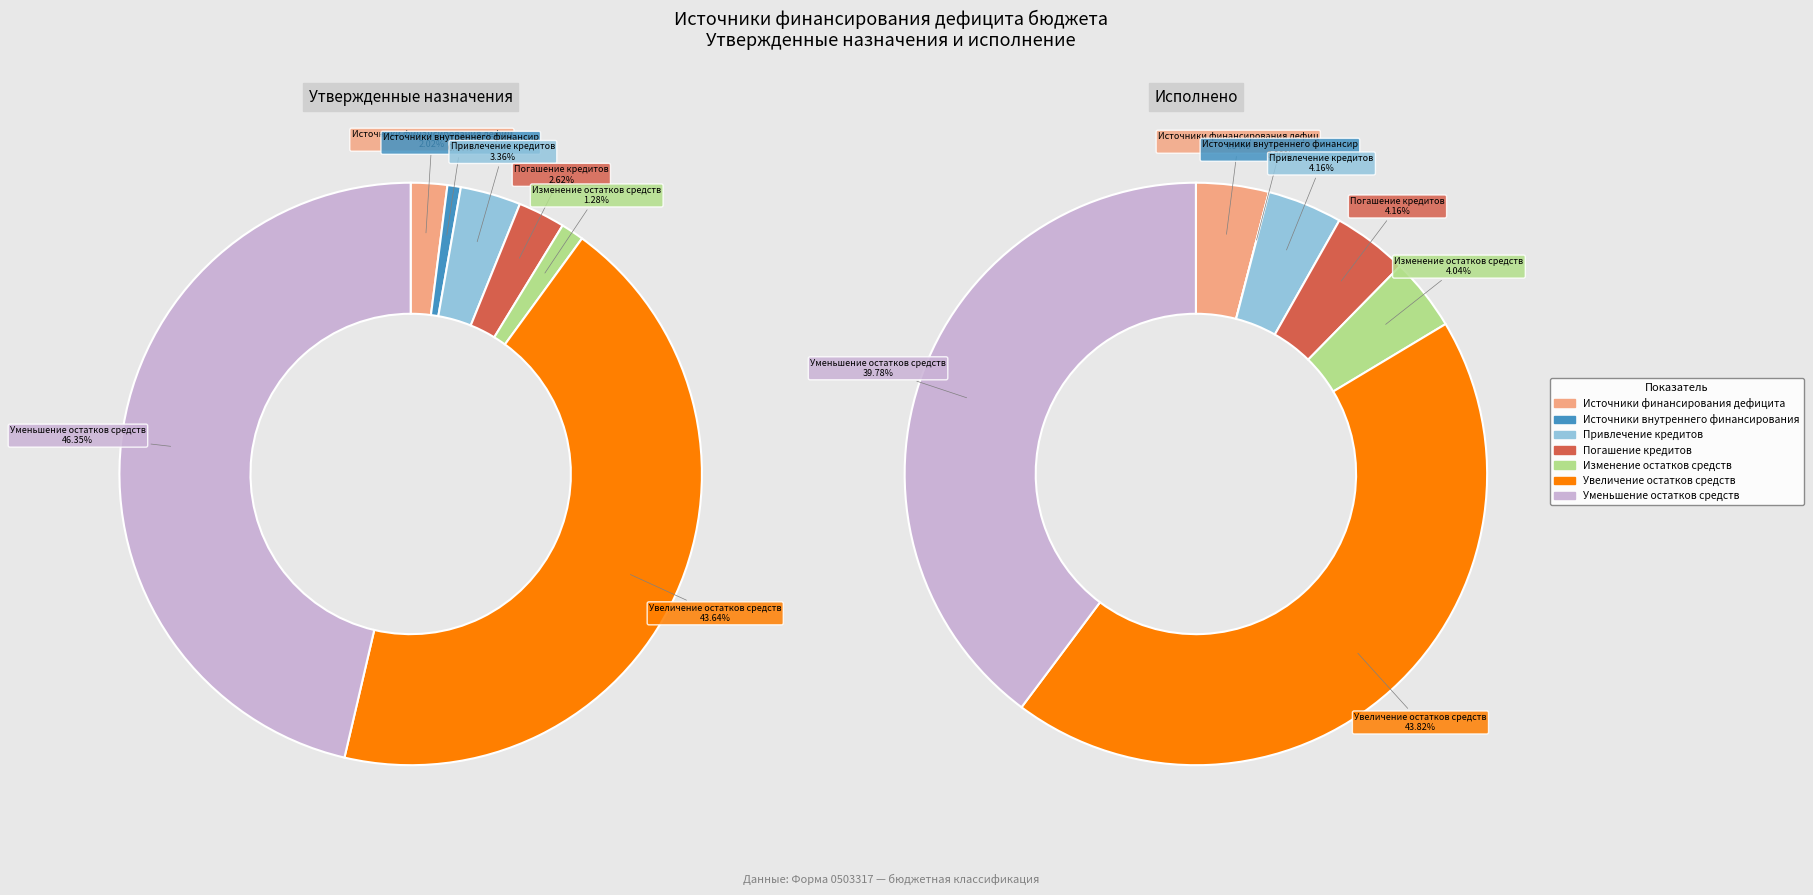

Which category has the smallest portion of the pie?

Источники внутреннего финансирования